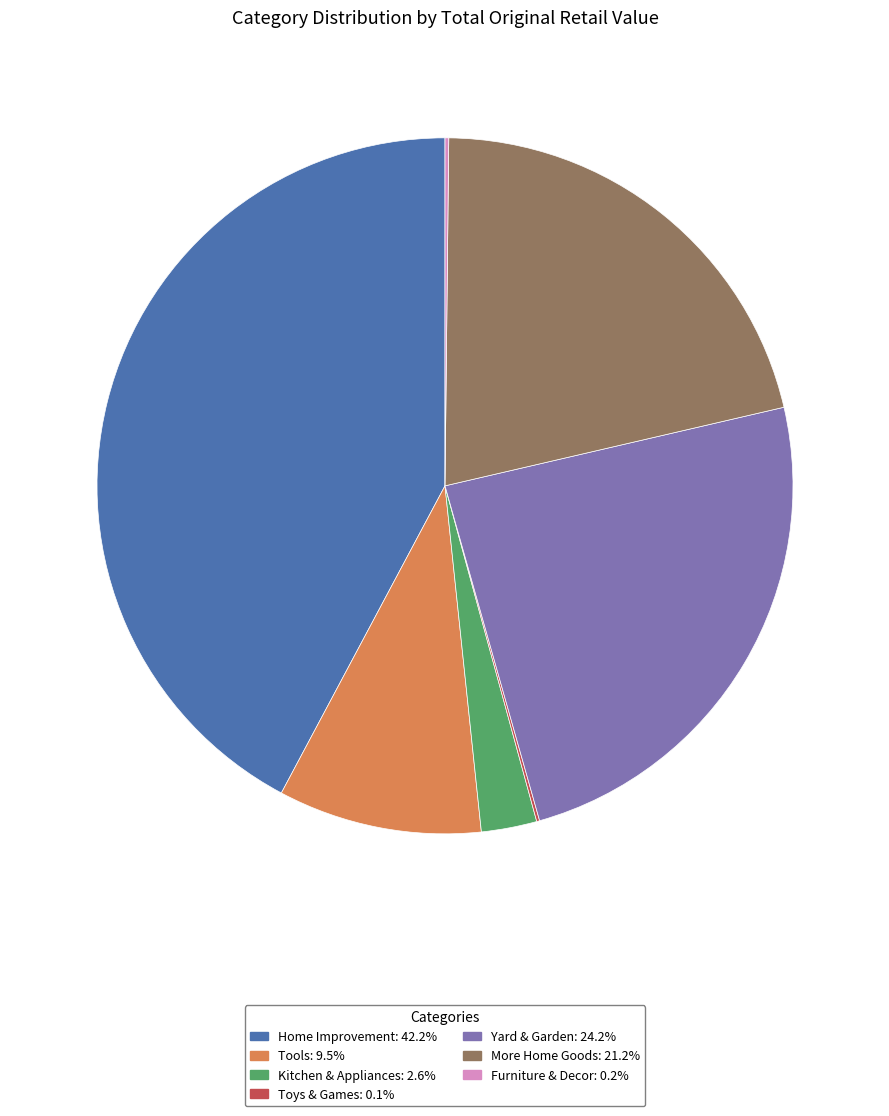

What is the largest slice in the pie chart?

Home Improvement